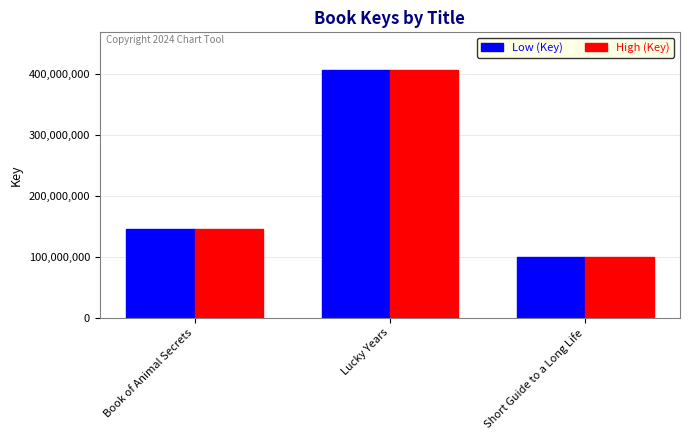

Is the value of Low (Key) at Short Guide to a Long Life greater than the value of High (Key) at Book of Animal Secrets?

No